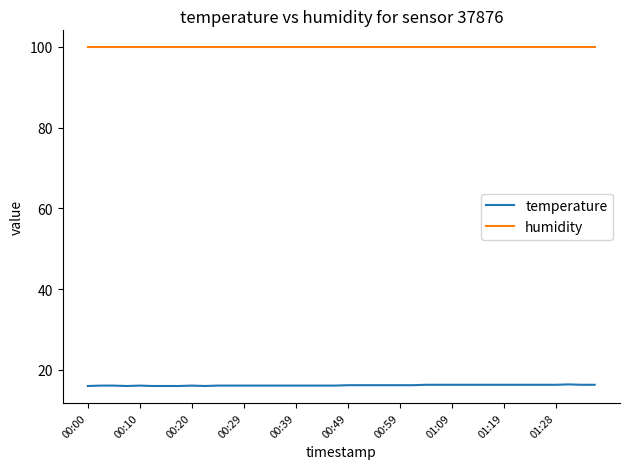

Count the number of categories in the chart.

40